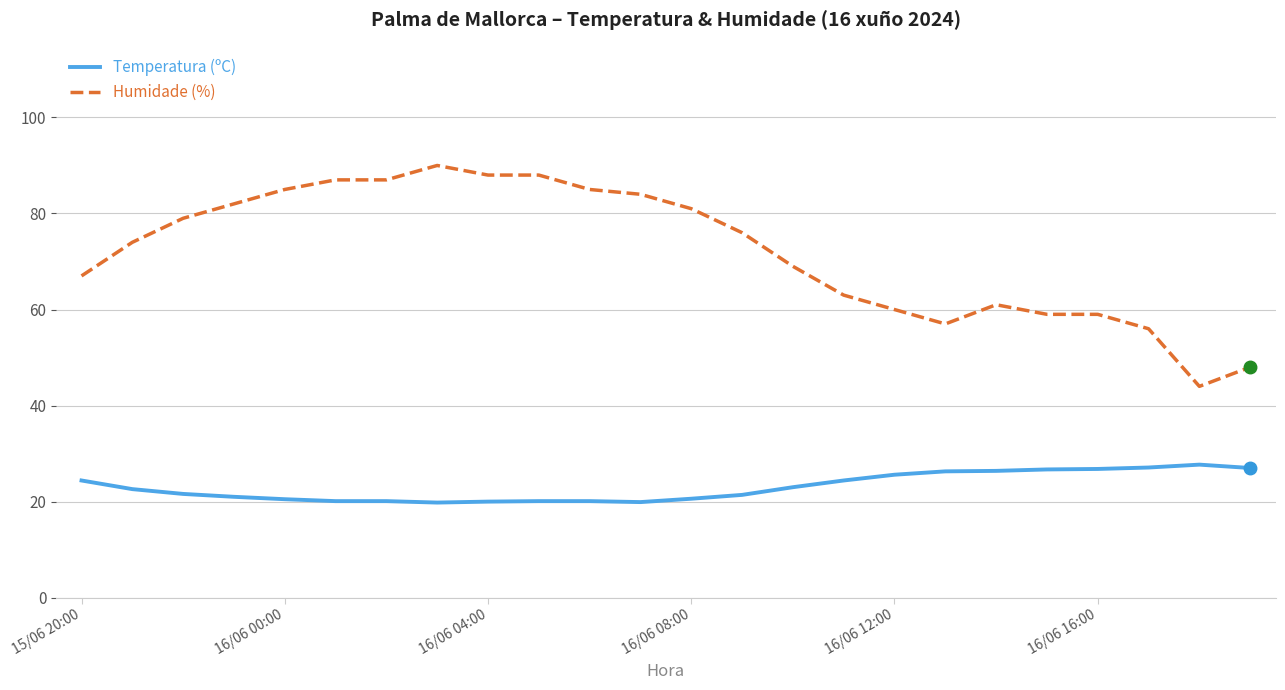

Which series has the widest spread of values?

Humidade (%)